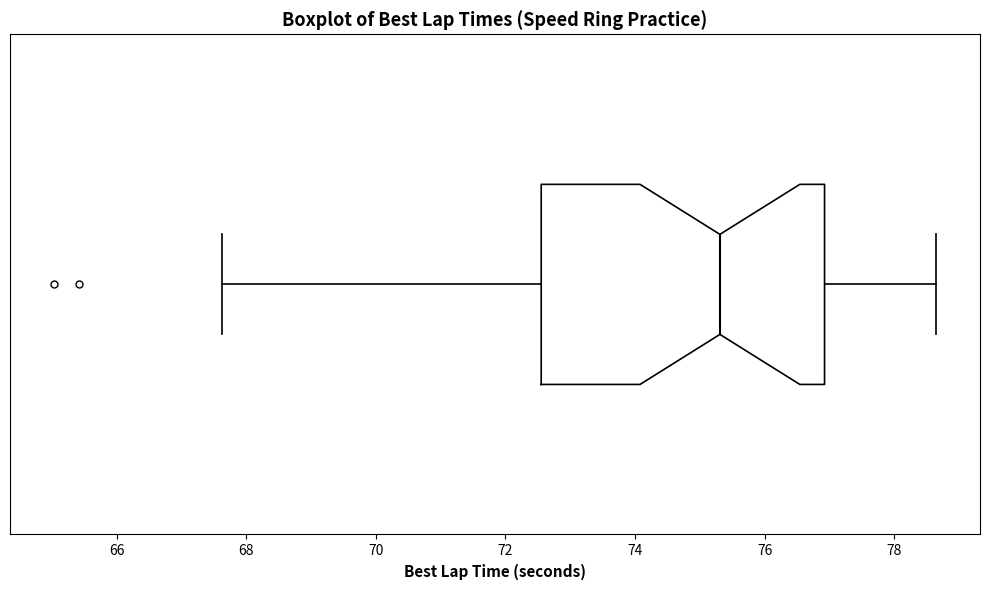

Transcribe this box plot: give where the median line is, the range the box spans, and where the two whiskers end, as read against the x-axis. The values are not printed on the chart, so give them approximately, as read against the axis.

median 75.4, box 72.6 to 77.0, whiskers 67.6 to 78.6